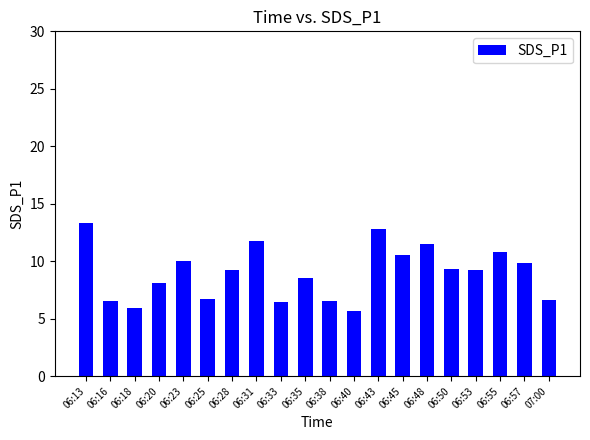

Is it true that the value at 06:33 is 6.4?

True